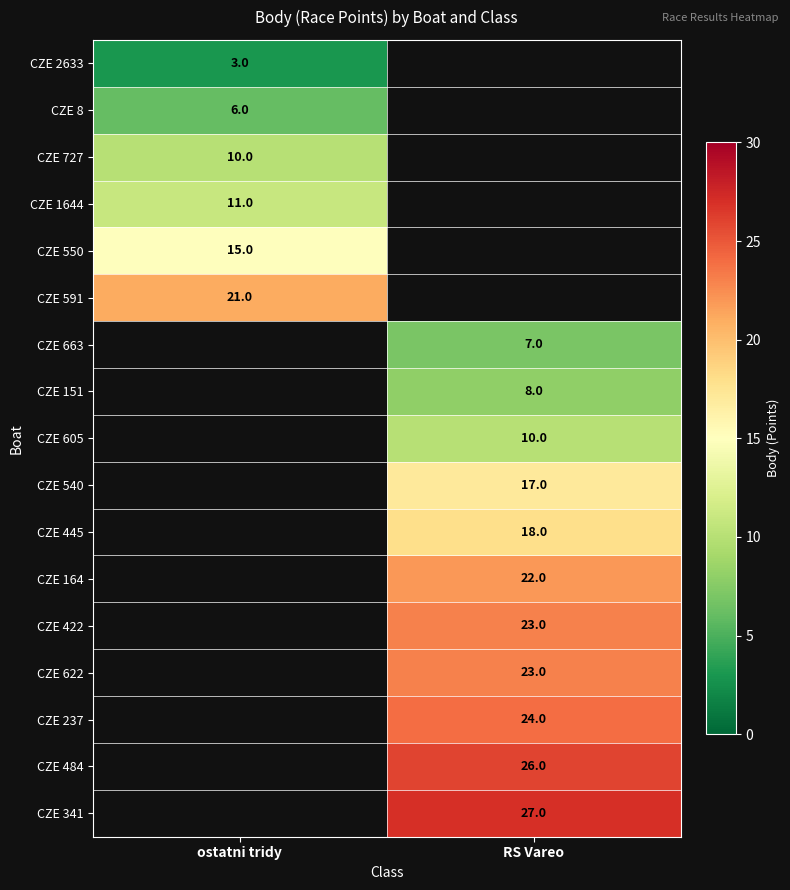

At which category does the chart reach its peak across all series?

RS Vareo